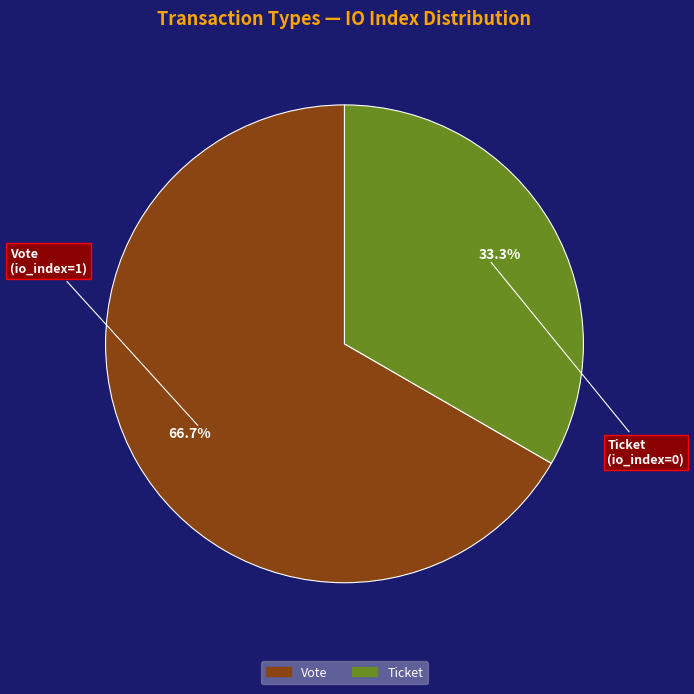

What percentage is the Vote slice, to the nearest percent?

67%